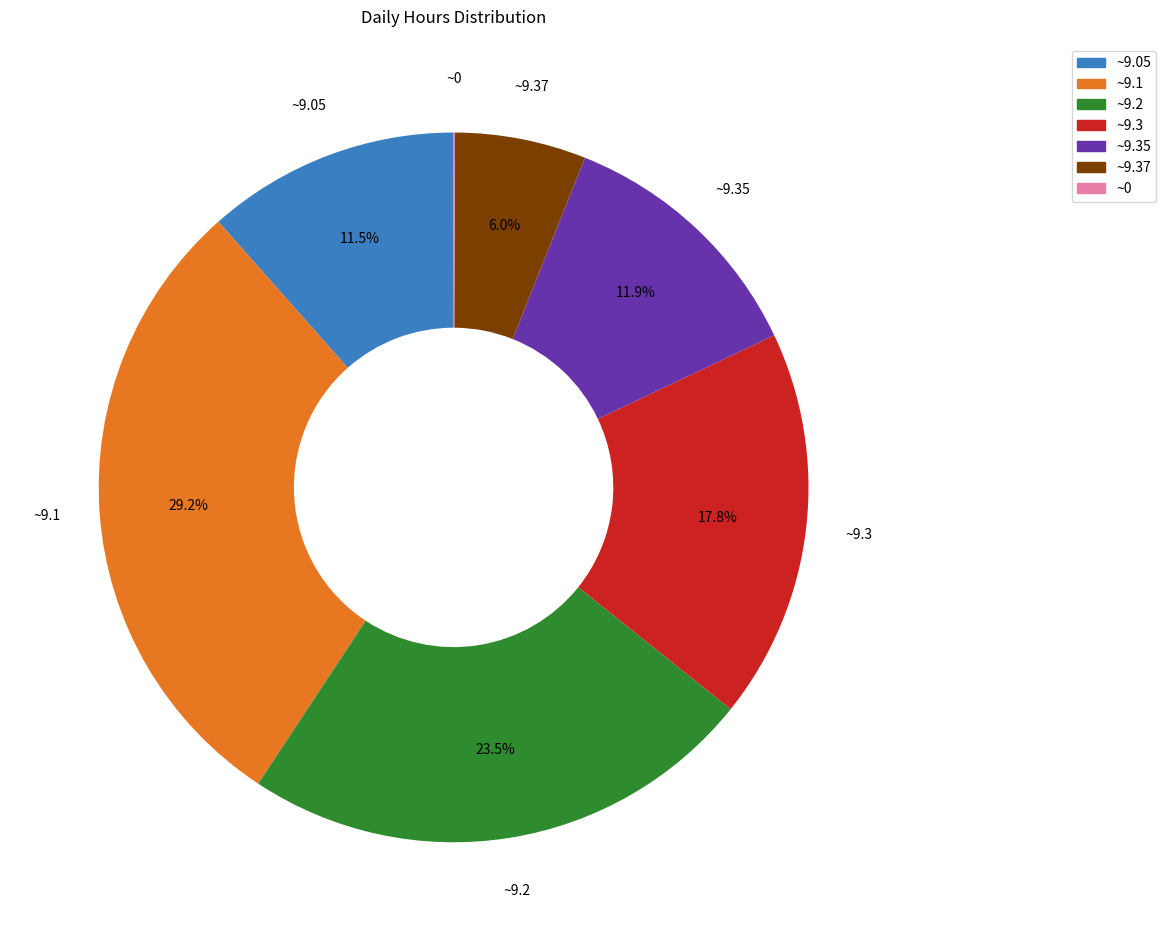

Do ~9.1 and ~9.2 together represent more than half of the pie?

Yes